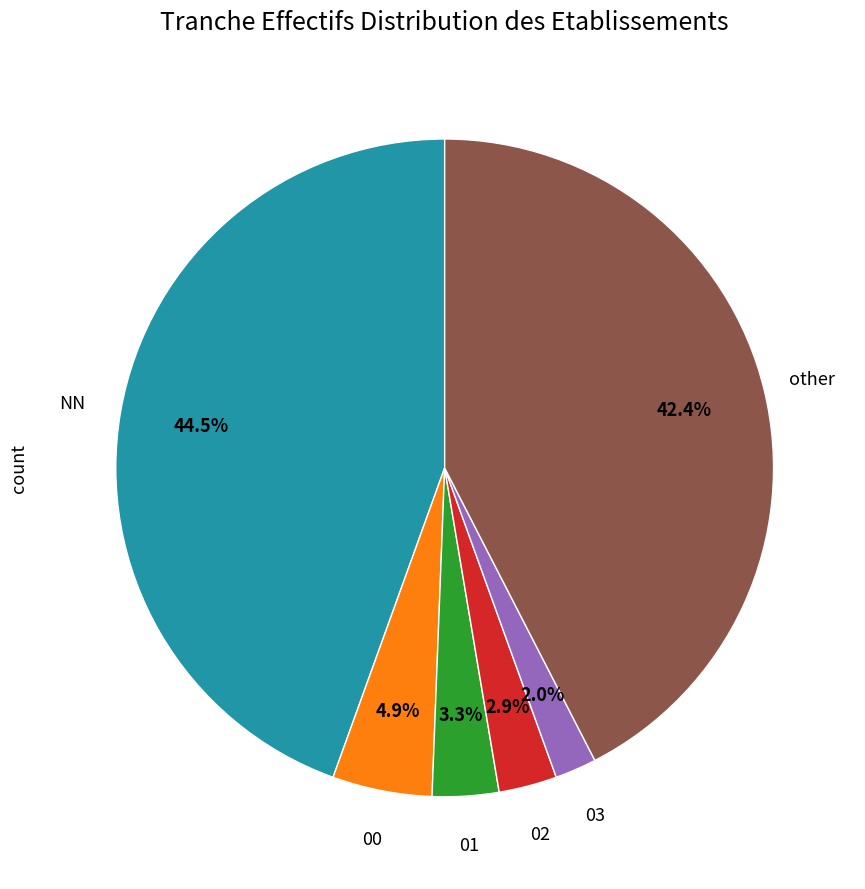

Count the number of slices in the pie.

6